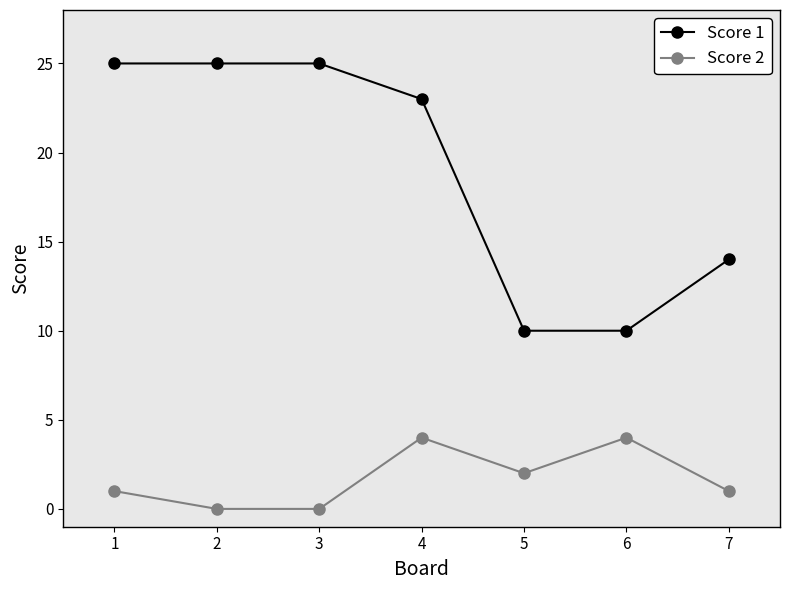

How many Score 1 values are between 10 and 25?

7